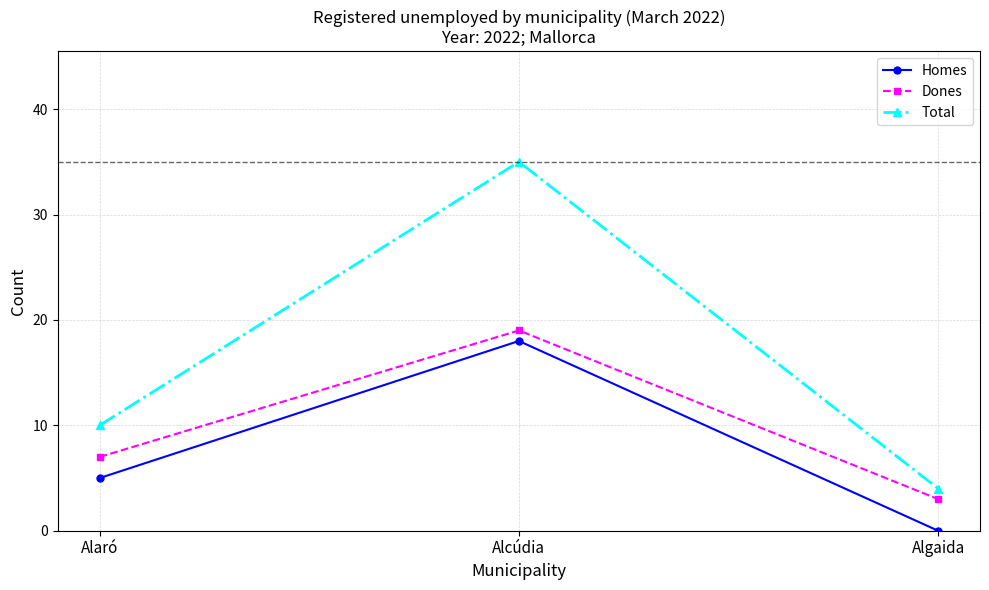

The value of Homes at Alcúdia is 5. True or false?

False